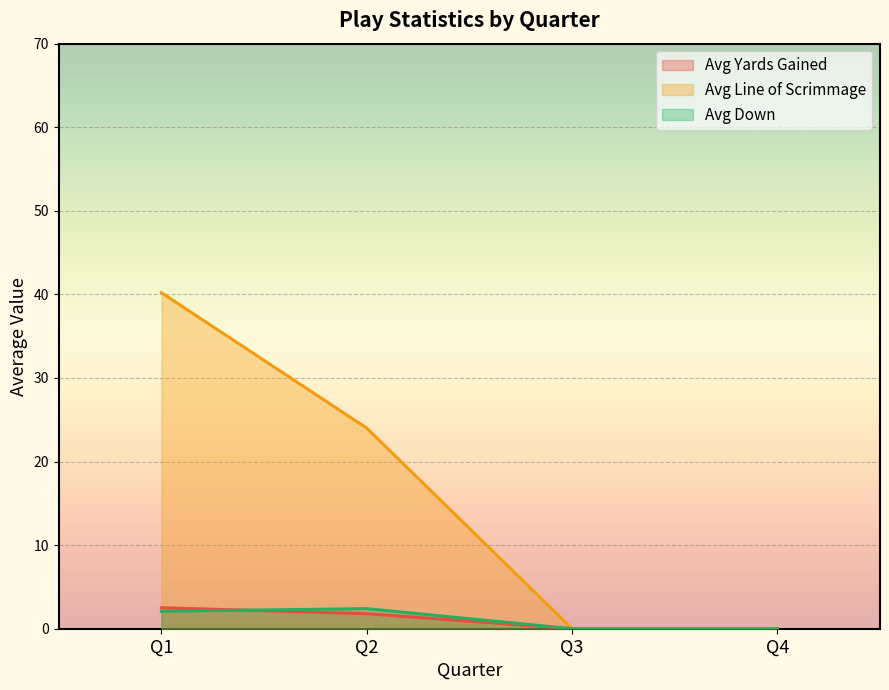

True or false: avg_los and avg_yards cross at least once.

False